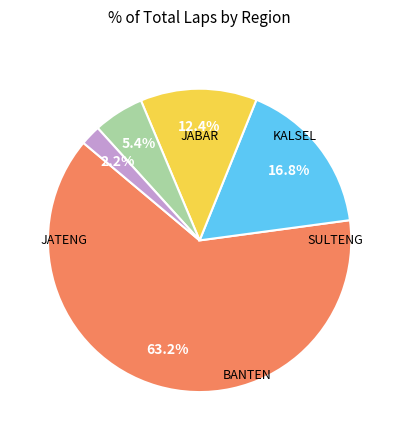

How many segments does this pie chart have?

5